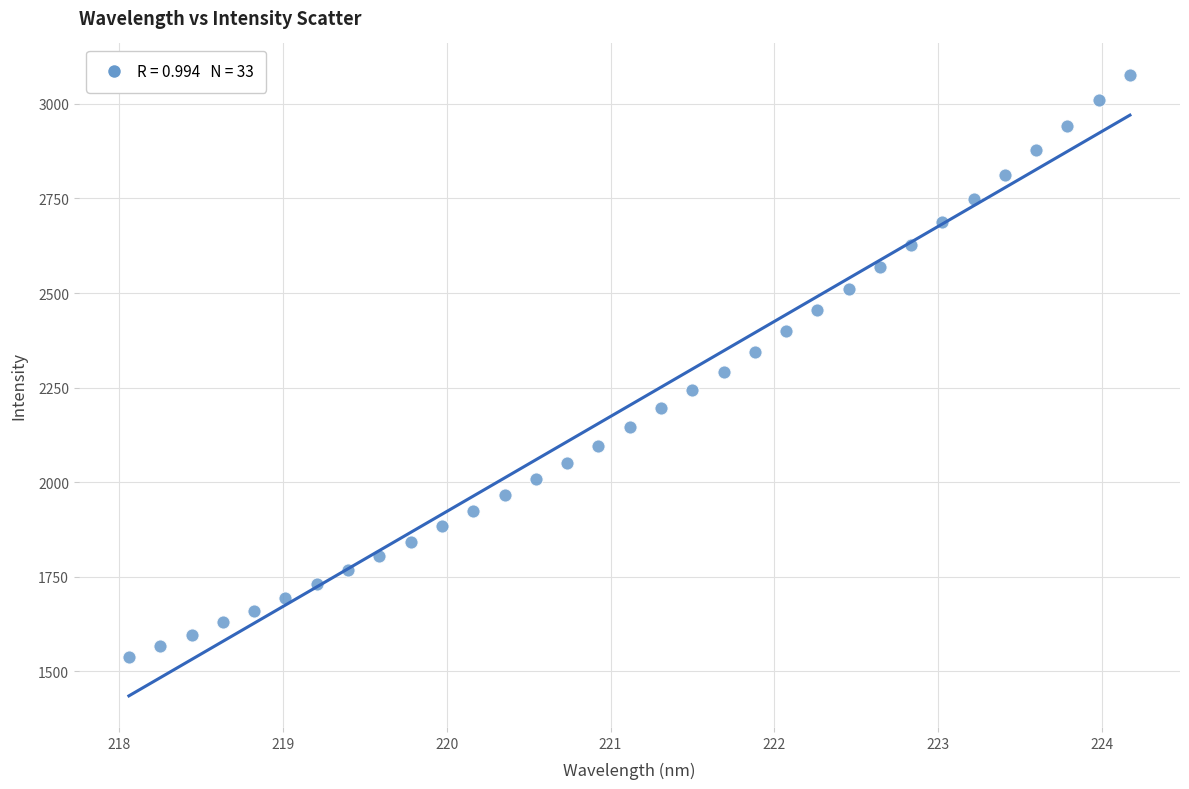

What is the range of Y values (max minus min)?

1540.3